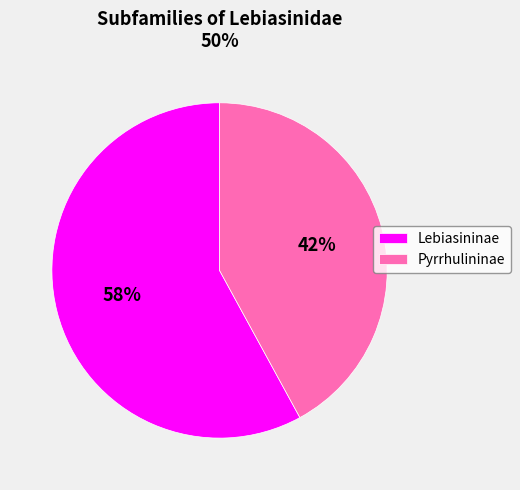

Combined, do Lebiasininae and Pyrrhulininae account for over 50%?

Yes